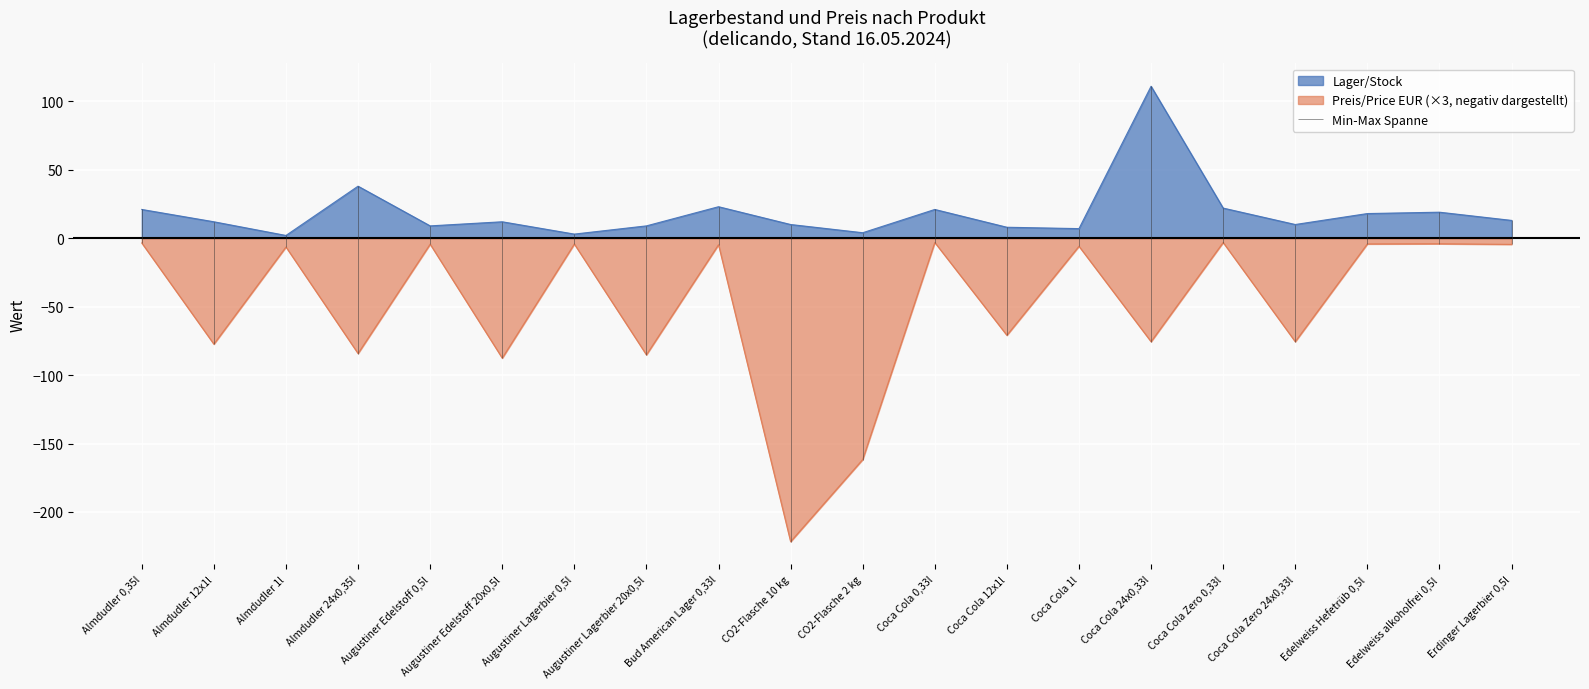

Reading left to right, extract all data points from this chart.

Lager/Stock: 21.0	12.0	2.0	38.0	9.0	12.0	3.0	9.0	23.0	10.0	4.0	21.0	8.0	7.0	111.0	22.0	10.0	18.0	19.0	13.0
Preis/Price EUR: -3.5	-77.4	-6.4	-84.2	-4.4	-87.6	-4.3	-85.2	-4.8	-221.7	-161.7	-3.2	-70.9	-5.9	-75.6	-3.2	-75.6	-4.2	-4.1	-4.5